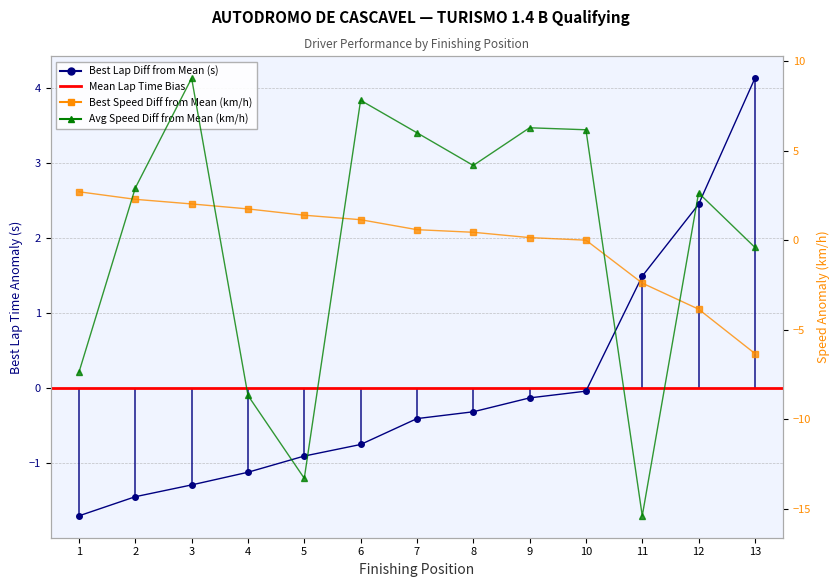

How many data points in Best Lap time (s) are above 0?

3